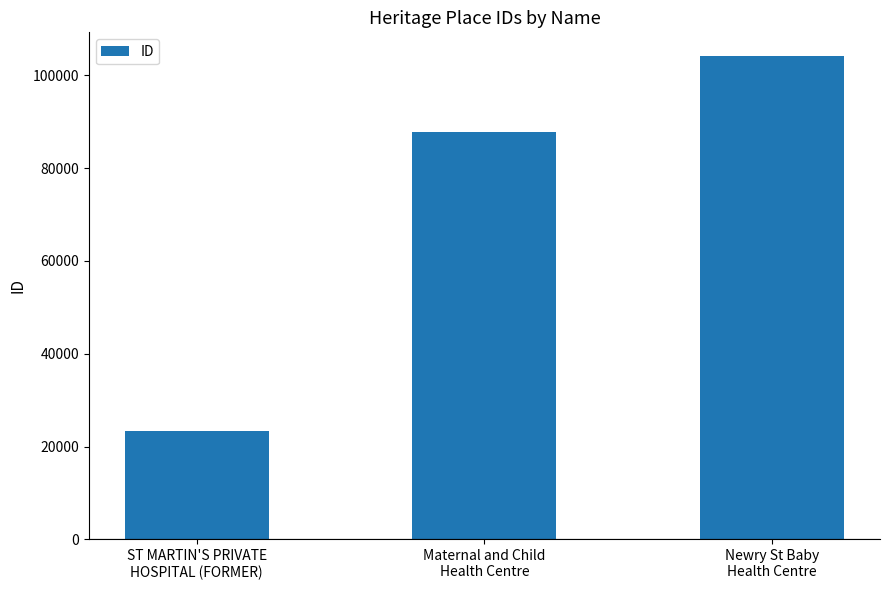

At which category does the chart reach its minimum across all series?

ST MARTIN'S PRIVATE
HOSPITAL (FORMER)